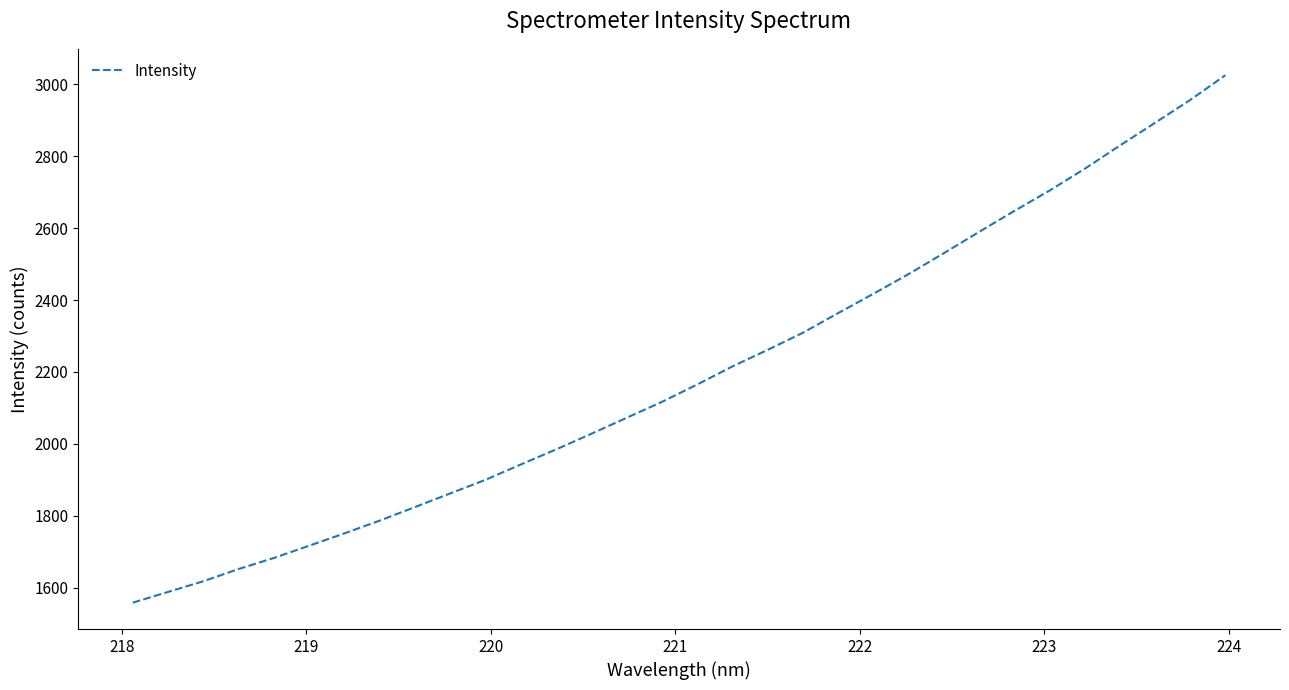

What is the maximum value shown in the chart?

3025.5